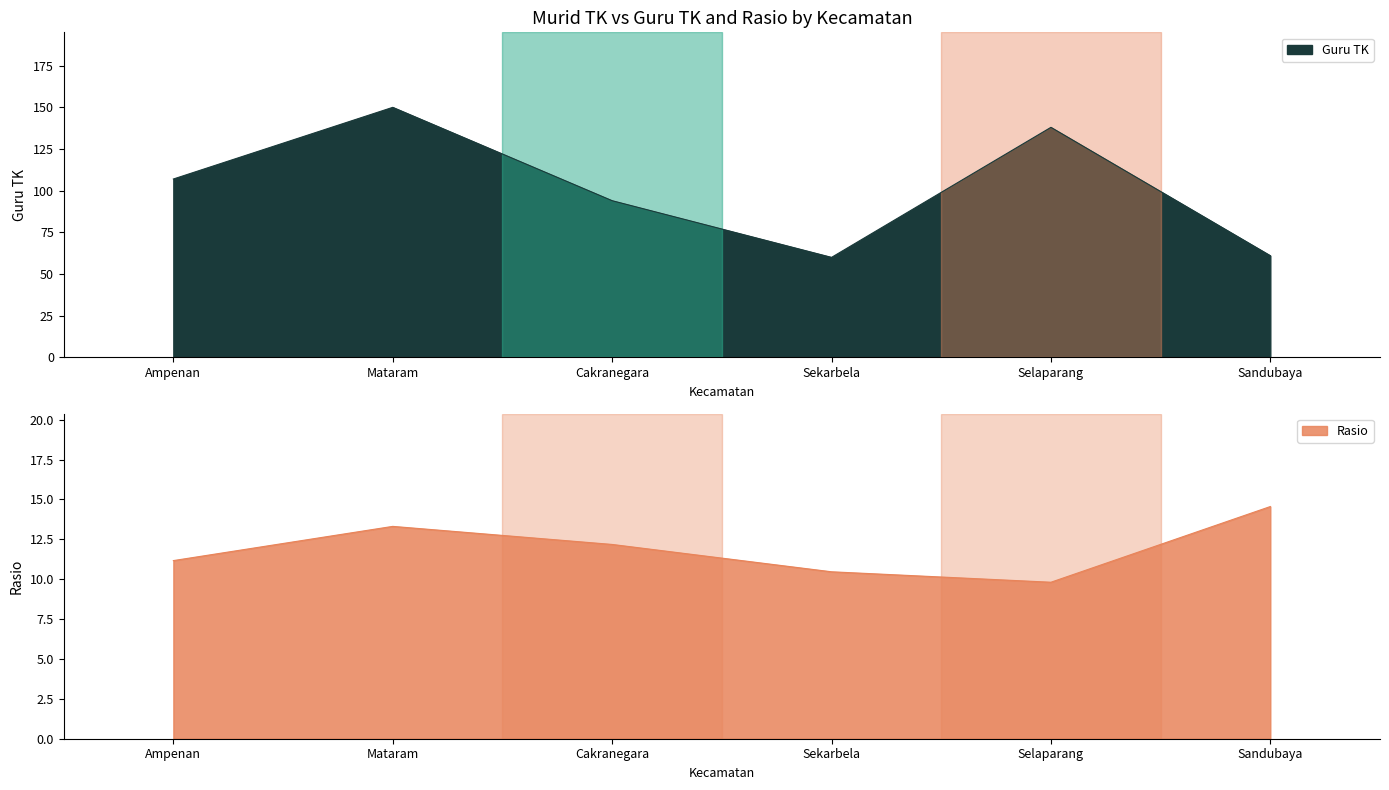

Reading left to right, extract all data points from this chart.

Guru TK: Ampenan=107.0	Mataram=150.0	Cakranegara=94.0	Sekarbela=60.0	Selaparang=138.0	Sandubaya=61.0
Rasio: Ampenan=11.2	Mataram=13.3	Cakranegara=12.2	Sekarbela=10.5	Selaparang=9.8	Sandubaya=14.6